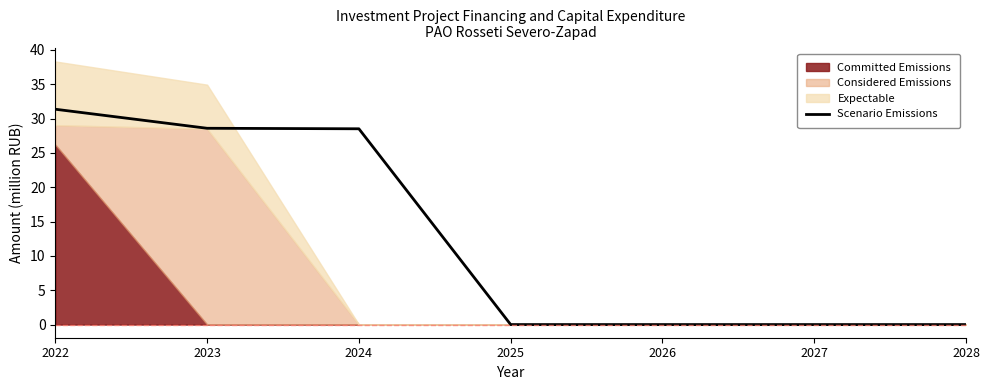

What is the difference between the second highest and minimum values?

28.6